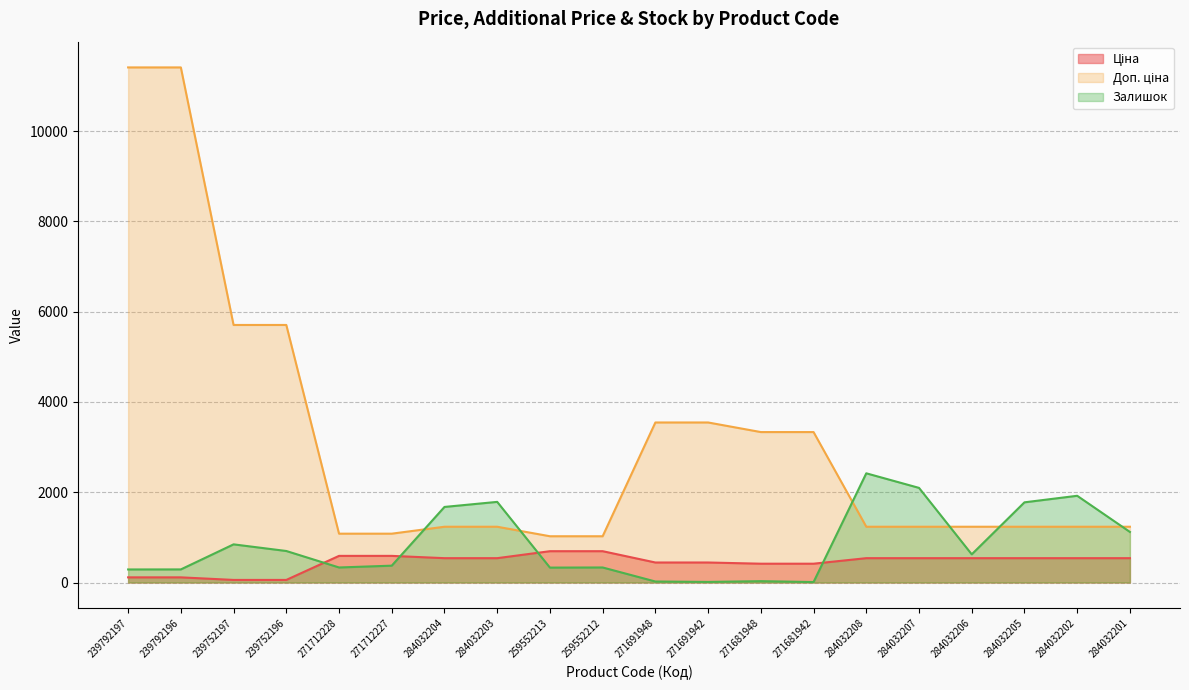

Which series has the largest total across all categories?

Доп. ціна